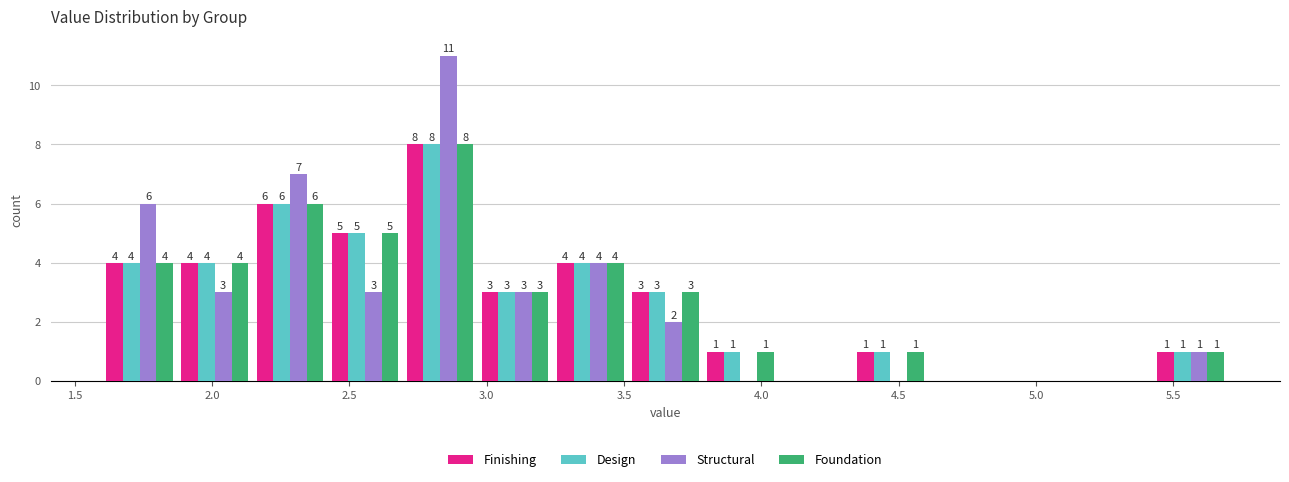

In the Foundation series, which range on the x-axis has the tallest bar?

2.70 to 2.95